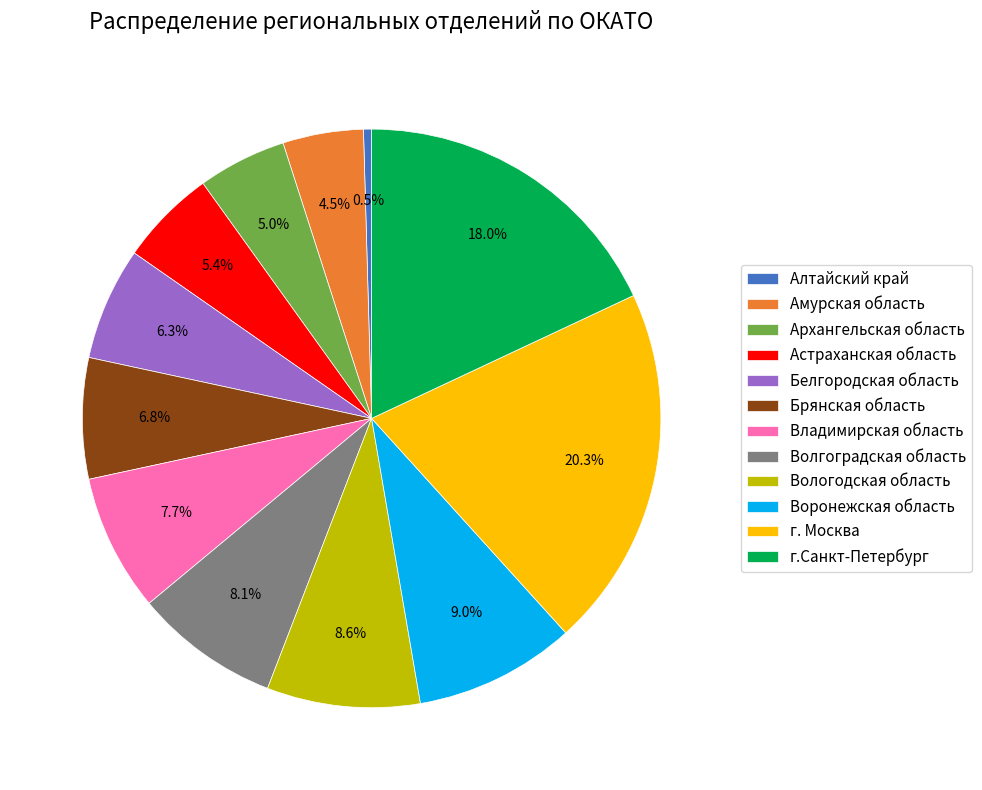

To the nearest percent, what is the combined percentage of Владимирская область and Белгородская область?

14%